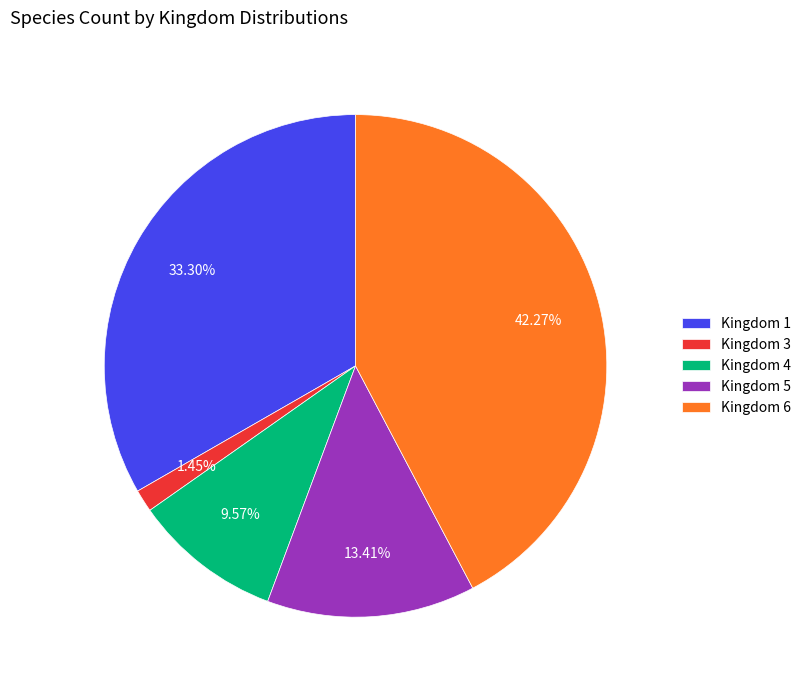

To the nearest percent, what portion does Kingdom 1 represent?

33%